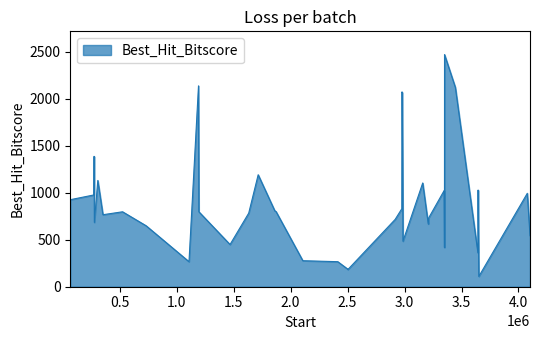

What is the difference between the maximum and minimum values?

2362.0